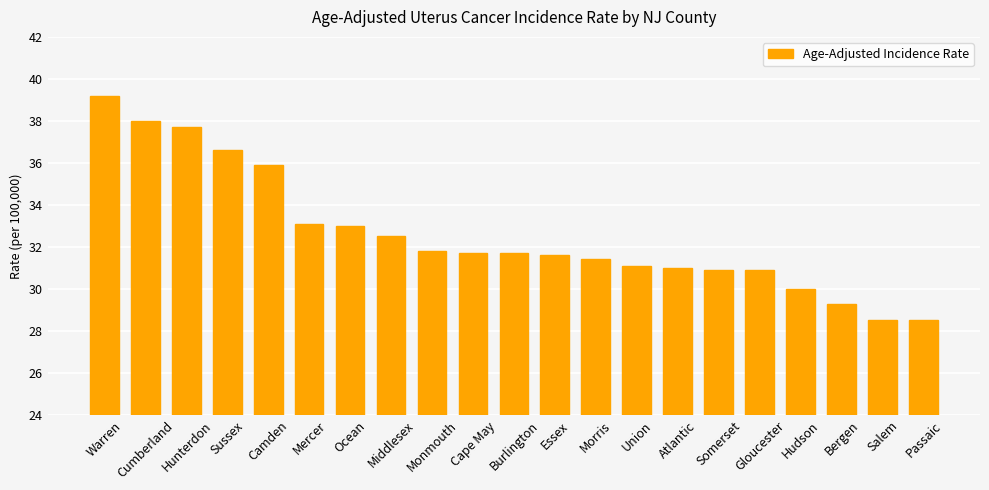

Are the bars grouped side by side (vs. stacked)?

No